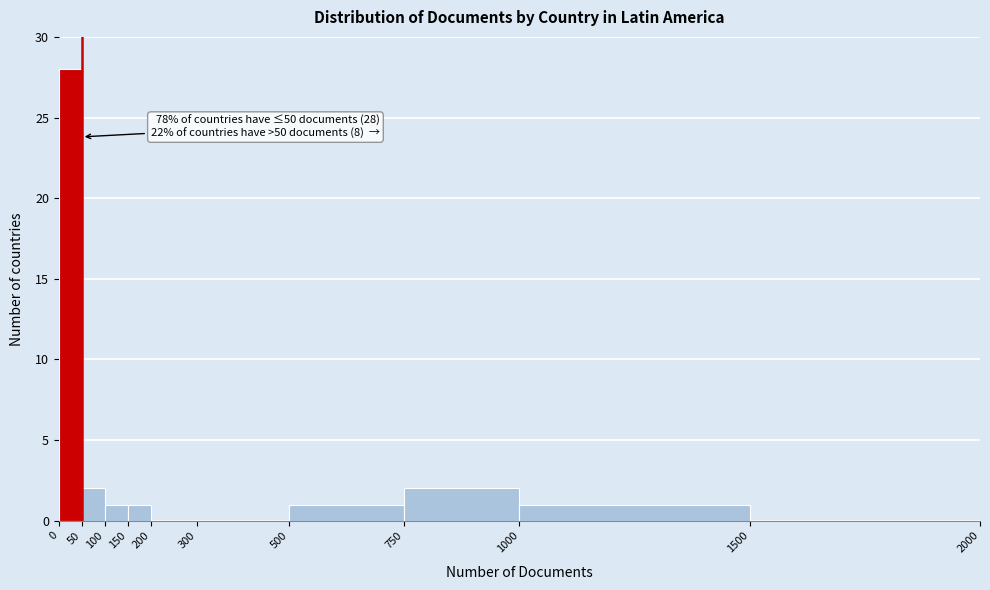

Which range on the x-axis has the tallest bar?

0 to 50